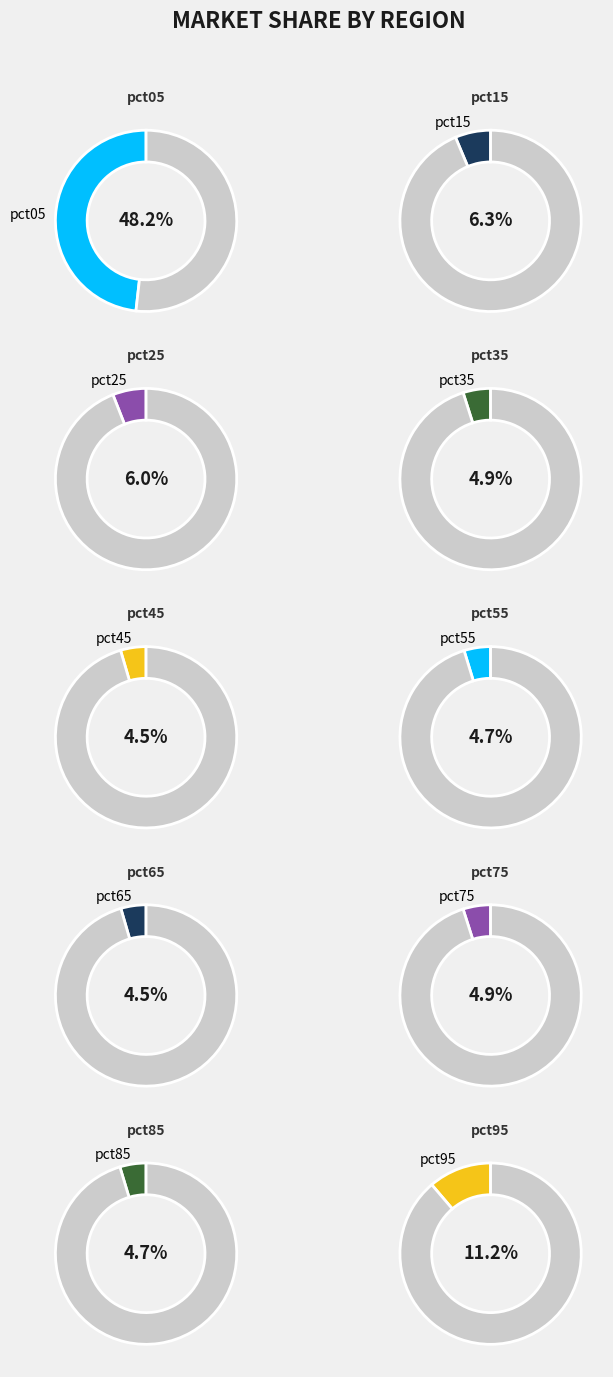

Which has a higher value, pct45 or pct65?

pct45